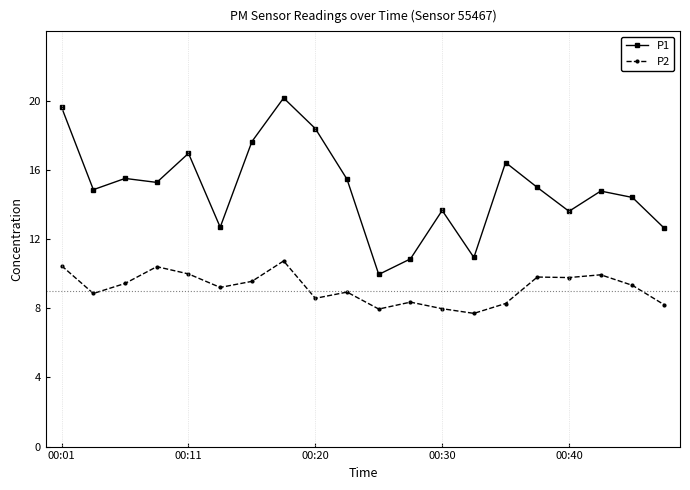

What is the smallest value displayed?

7.7